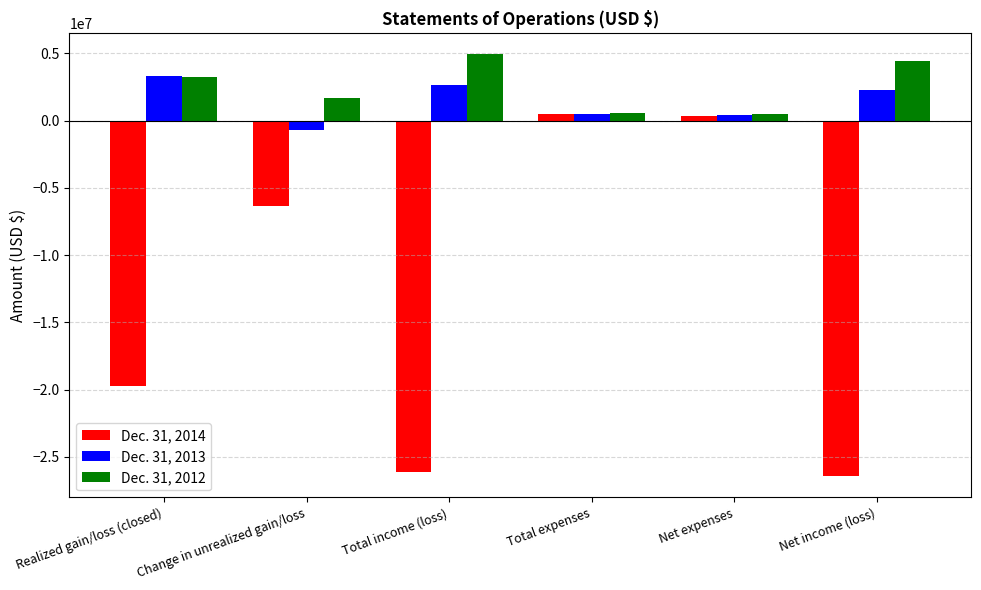

What is the difference between the second highest and minimum values in the Dec. 31, 2013 series?

3369139